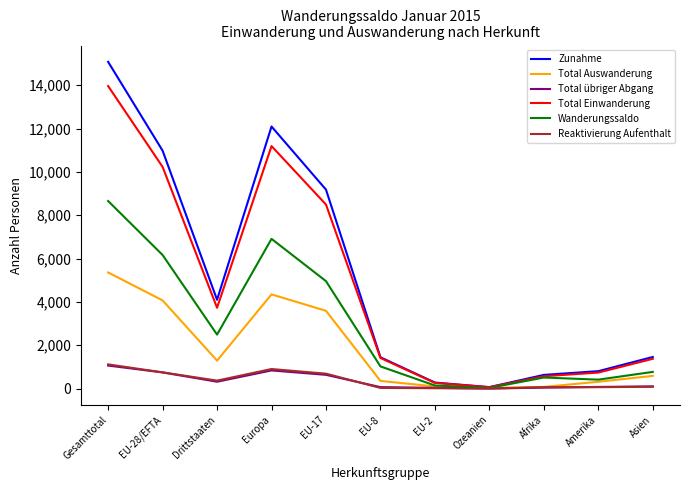

What is the difference between the highest and lowest values at Europa?

11259